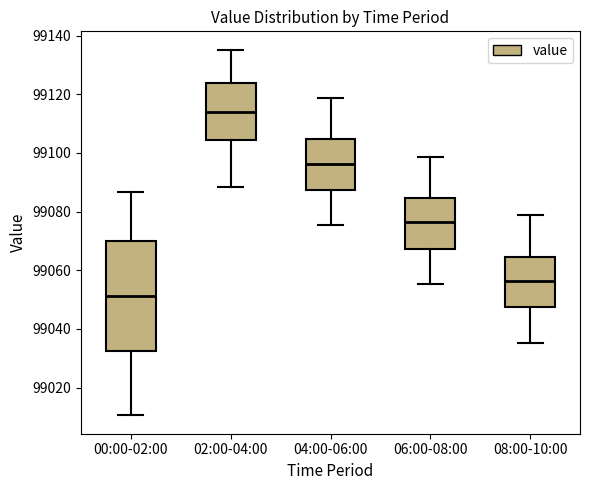

Reading left to right, transcribe this box plot: for each box, give where its median line is, the range the box spans, and where its two whiskers end, as read against the y-axis. The values are not printed on the chart, so give them approximately, as read against the axis.

00:00-02:00: median 99052, box 99032 to 99070, whiskers 99010 to 99086
02:00-04:00: median 99114, box 99104 to 99124, whiskers 99088 to 99136
04:00-06:00: median 99096, box 99088 to 99104, whiskers 99076 to 99118
06:00-08:00: median 99076, box 99068 to 99084, whiskers 99056 to 99098
08:00-10:00: median 99056, box 99048 to 99064, whiskers 99036 to 99078